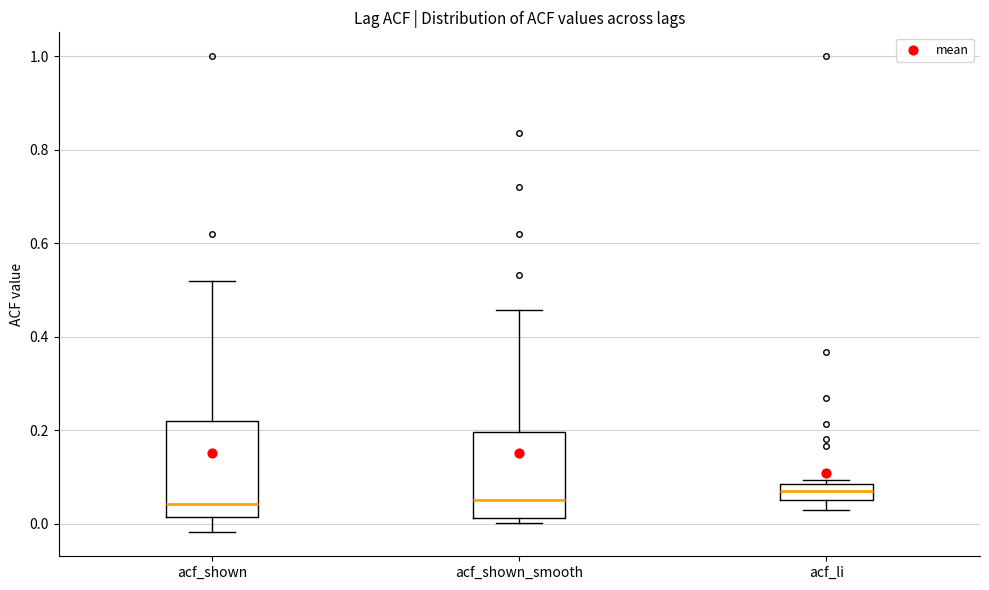

Reading left to right, read every box against the y-axis: the position of its median line, the range the box covers, and the ends of its whiskers. The values are not printed on the chart, so give them approximately, as read against the axis.

acf_shown: median 0.04, box 0.02 to 0.22, whiskers -0.02 to 0.52
acf_shown_smooth: median 0.06, box 0.02 to 0.20, whiskers 0.00 to 0.46
acf_li: median 0.06 (inside the box), box 0.06 to 0.08, whiskers 0.02 to 0.10